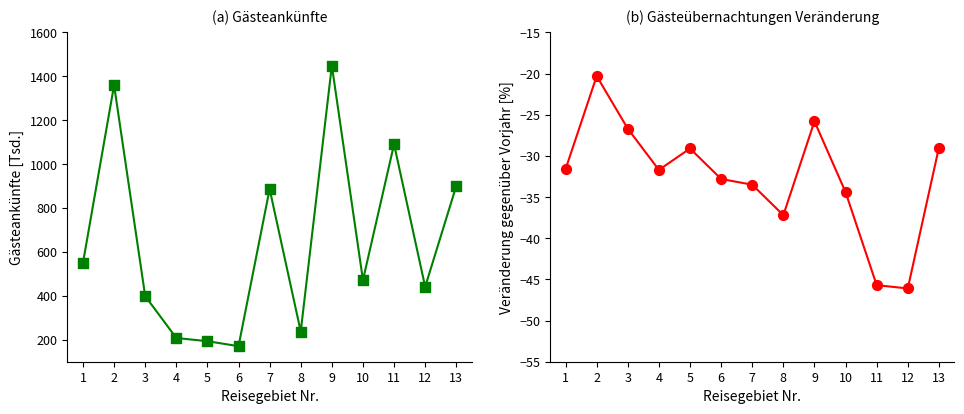

Which series reaches the maximum Y coordinate?

Gästeankünfte